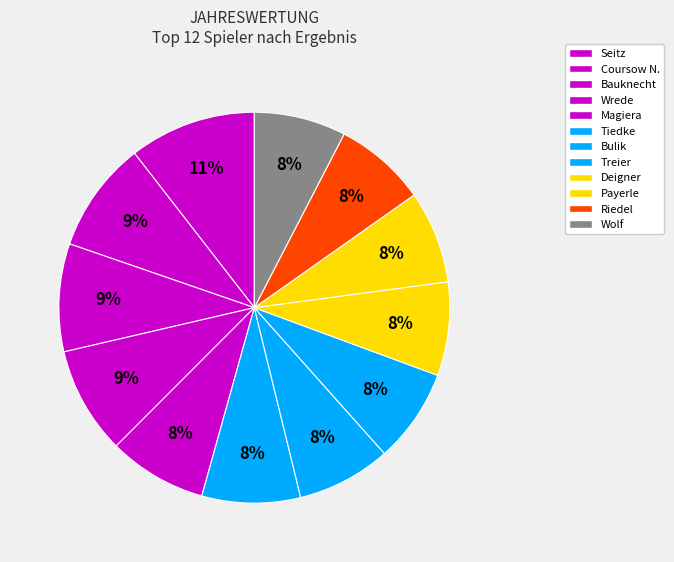

Is Wolf the majority of the pie?

No